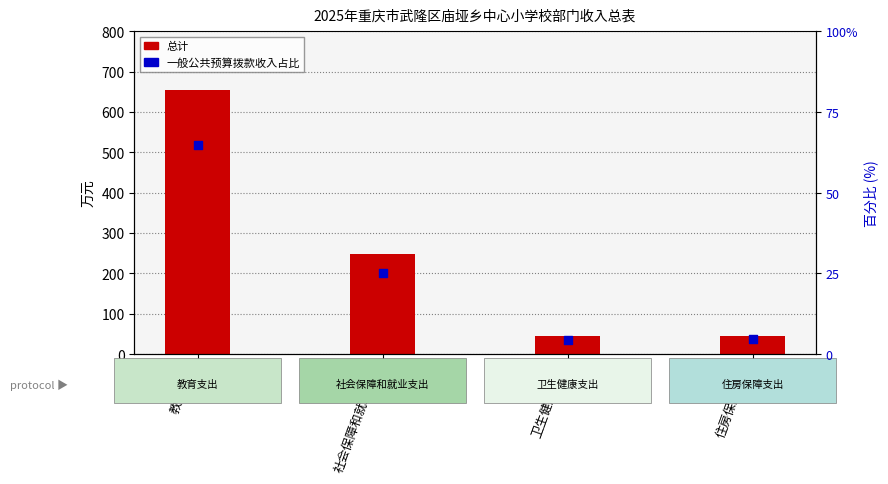

Which series has the widest spread of Y values?

总计